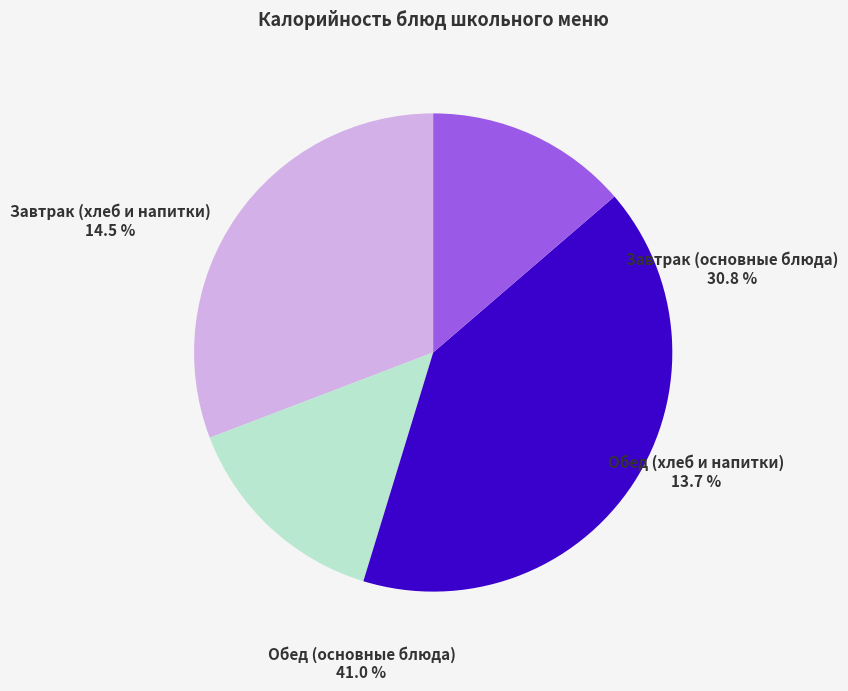

Is Каша гречневая вязкая the majority of the pie?

No